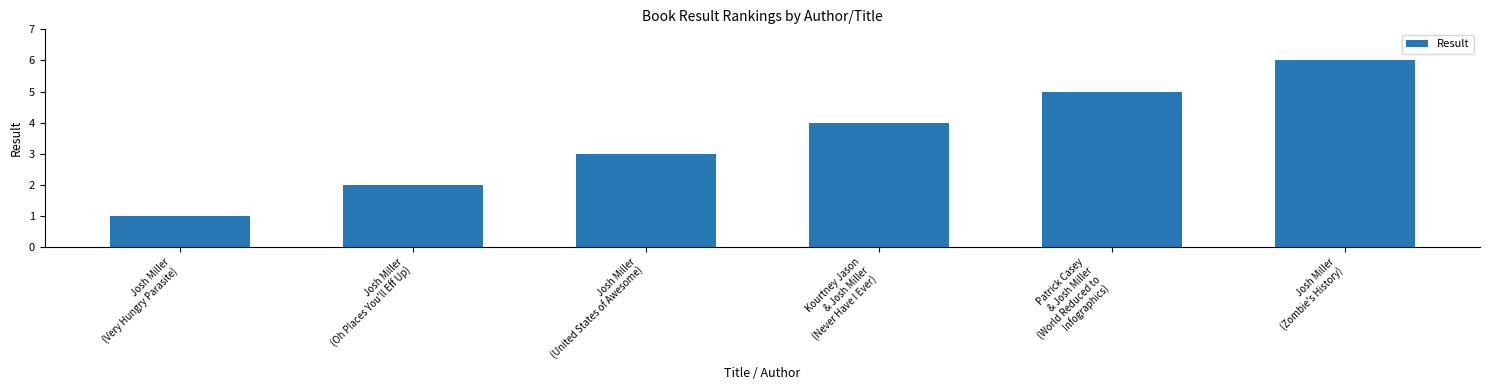

What is the difference between the maximum and minimum values?

5